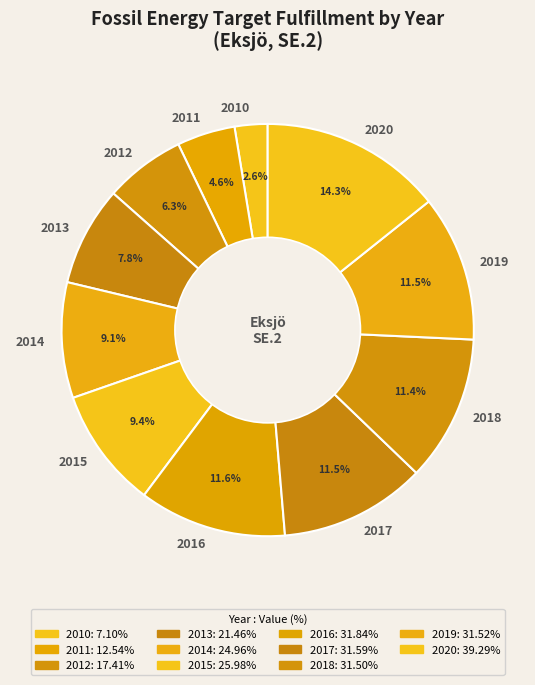

To the nearest percent, what portion does 2012 represent?

6%